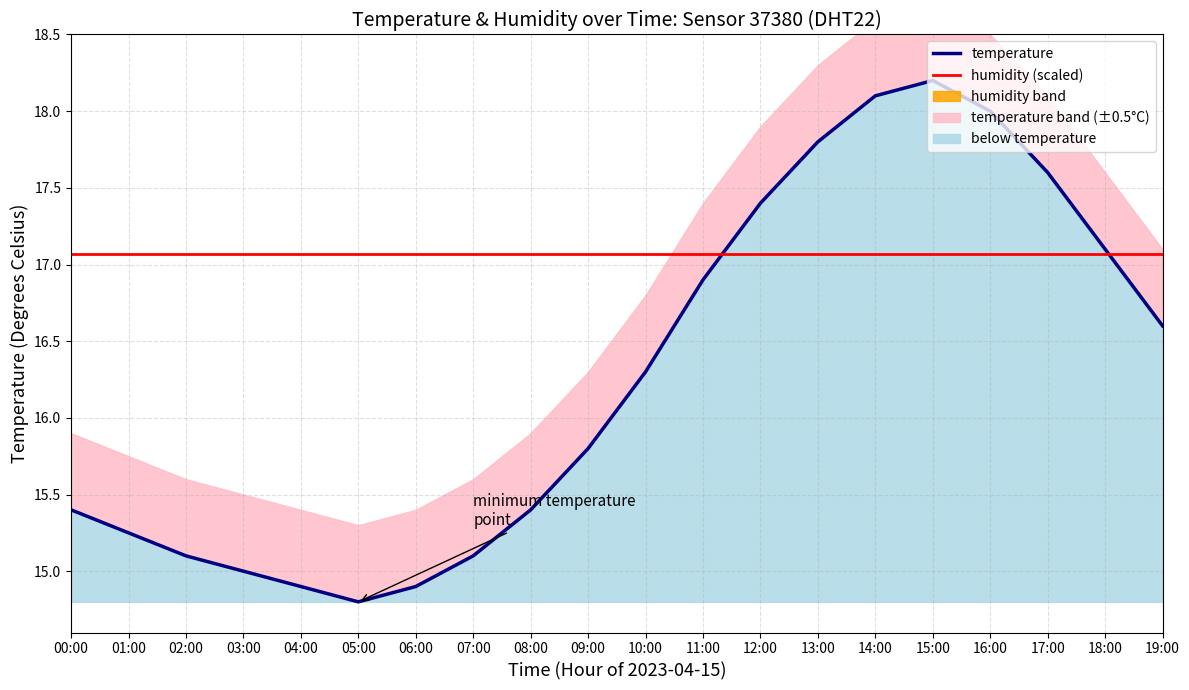

Between which two adjacent categories do humidity (scaled) and temperature first intersect?

11:00 and 12:00